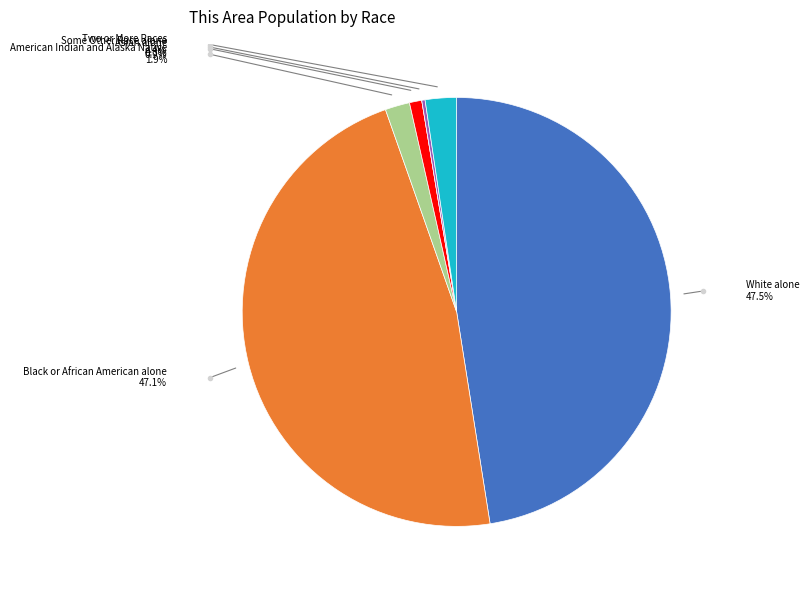

Is there a majority slice in this chart?

No